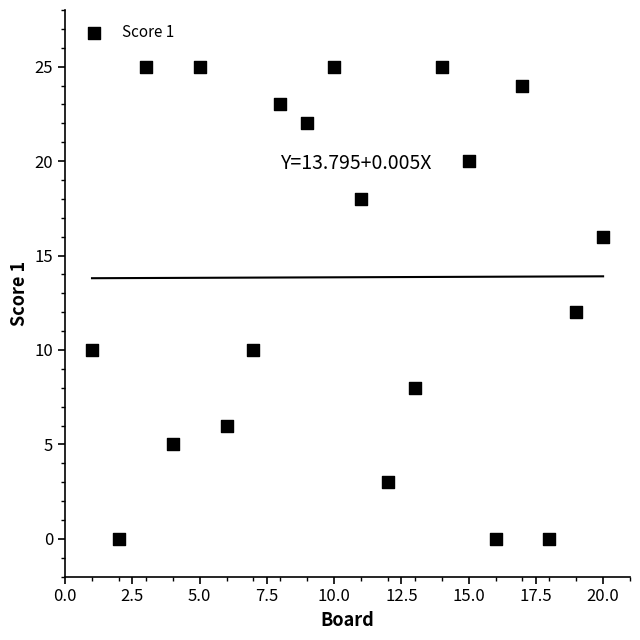

What is the range of X values (max minus min)?

19